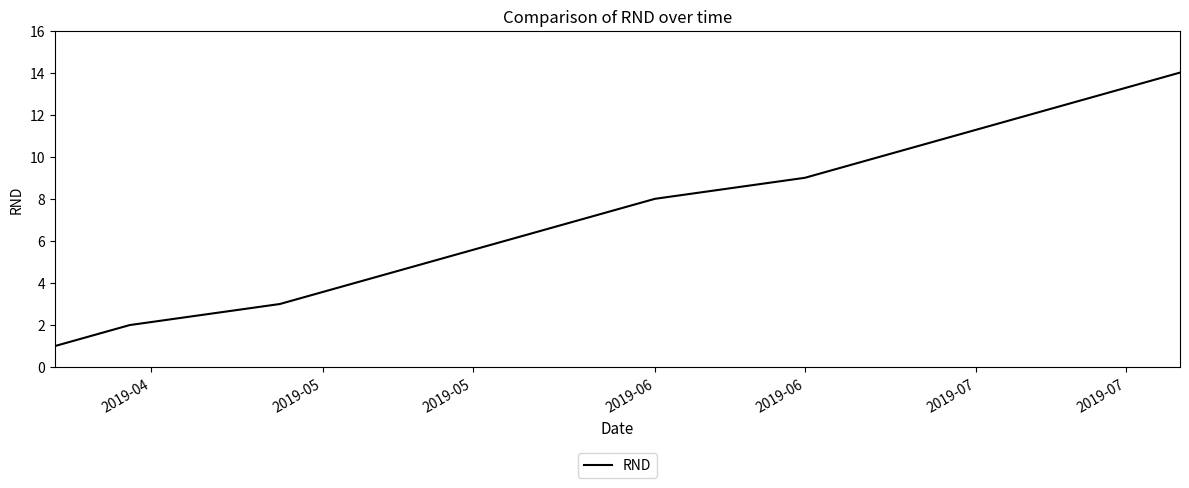

What is the maximum value shown in the chart?

14